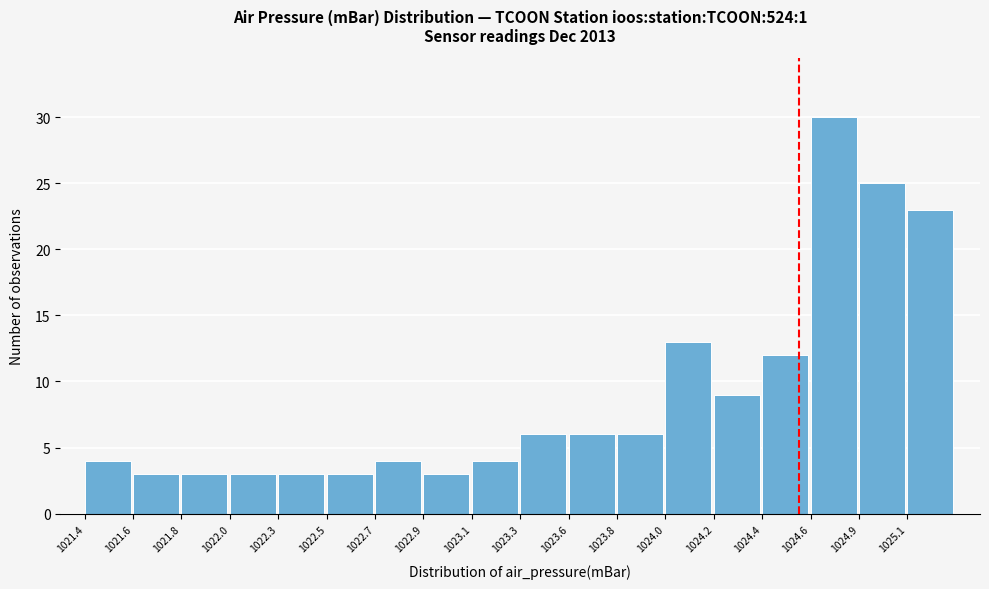

Reading left to right, transcribe all the data shown in this chart.

1021.4=4	1021.6=3	1021.8=3	1022.0=3	1022.3=3	1022.5=3	1022.7=4	1022.9=3	1023.1=4	1023.3=6	1023.6=6	1023.8=6	1024.0=13	1024.2=9	1024.4=12	1024.6=30	1024.9=25	1025.1=23